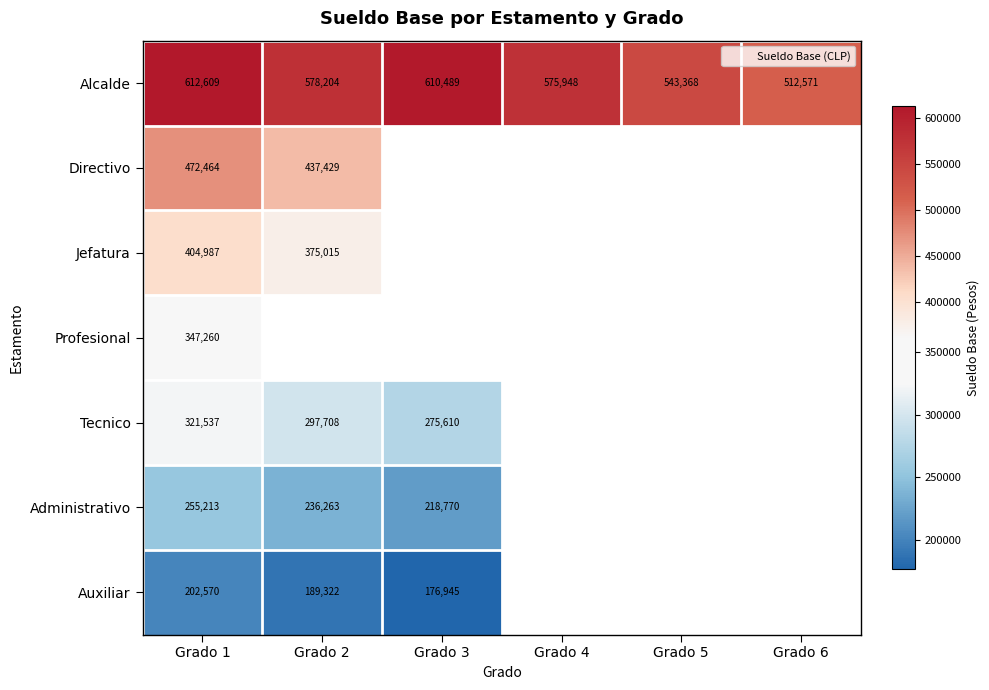

At which category is the sum across all series the highest?

Grado 1